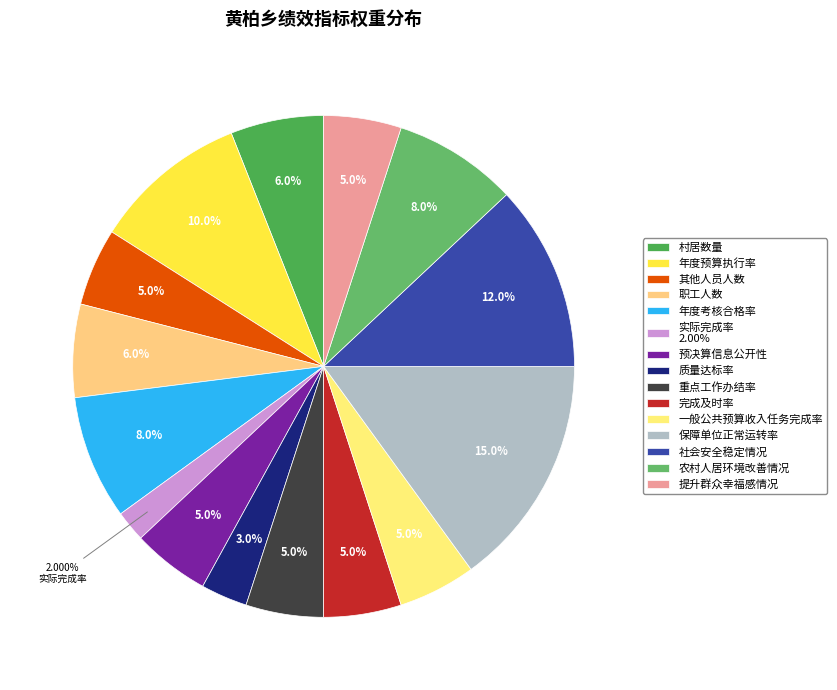

To the nearest percent, what percentage of the pie is 提升群众幸福感情况?

5%